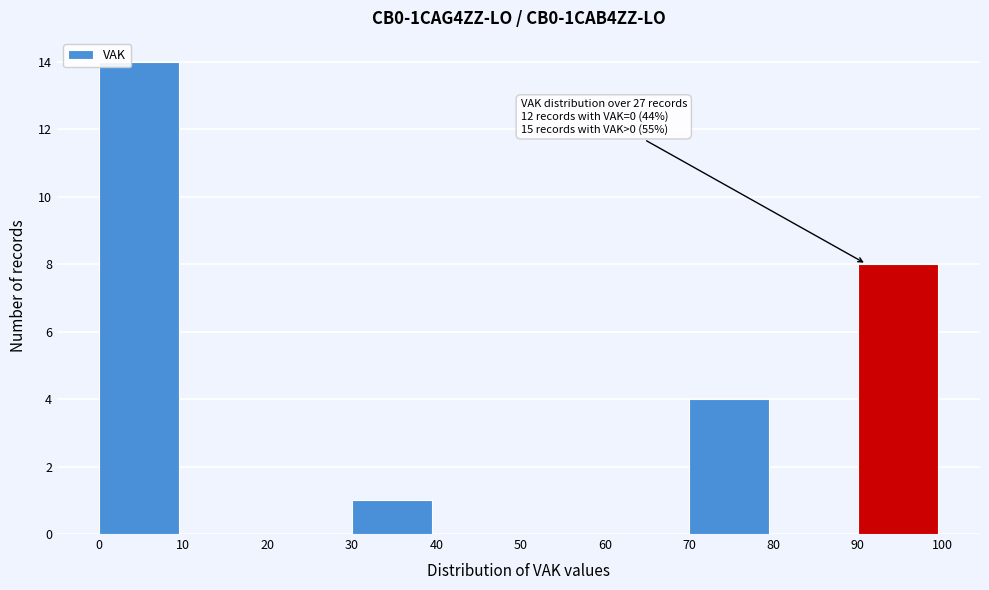

Which range on the x-axis has the tallest bar?

0 to 10